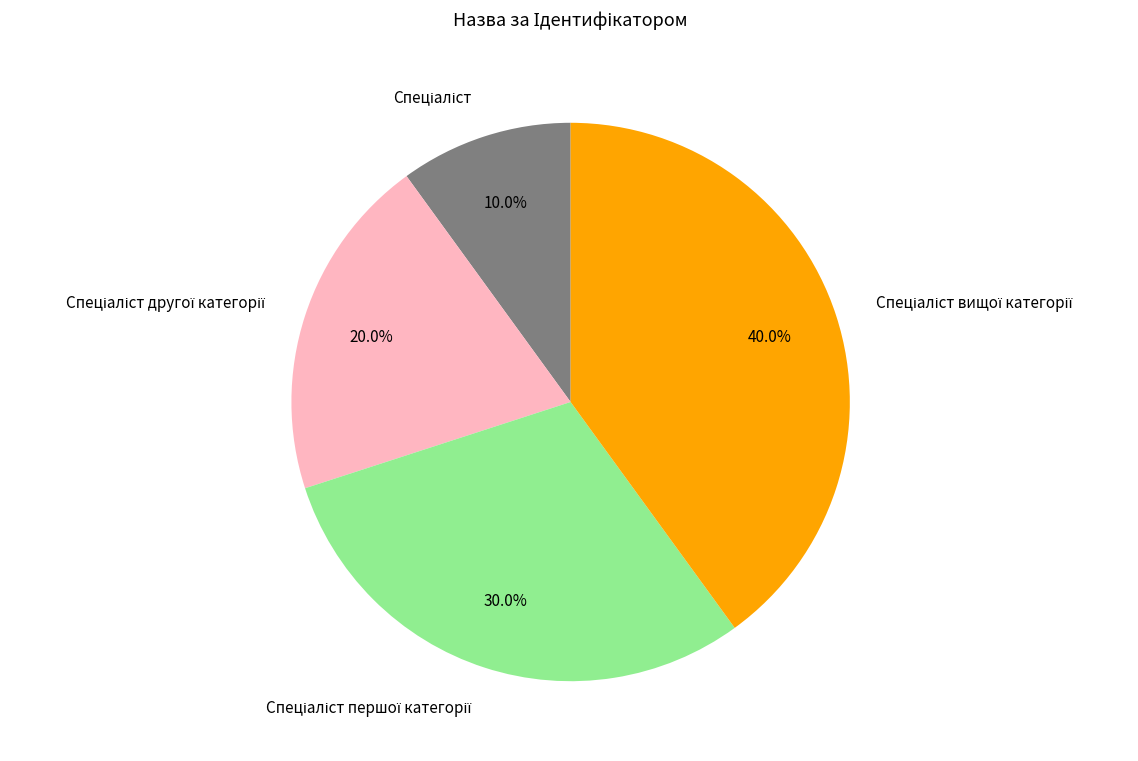

Is there a majority slice in this chart?

No